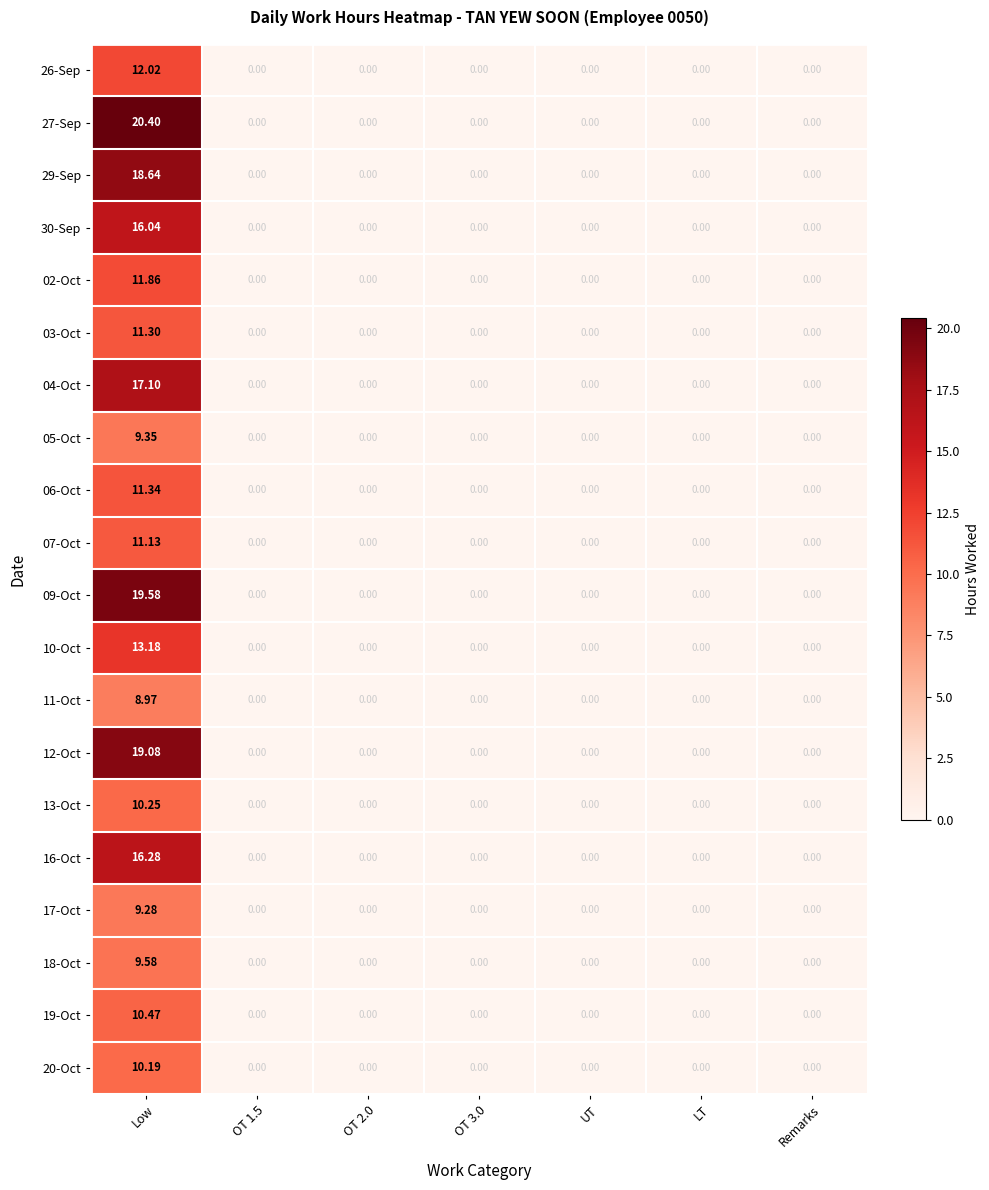

Is the value of 27-Sep at UT greater than the value of 07-Oct at Low?

No